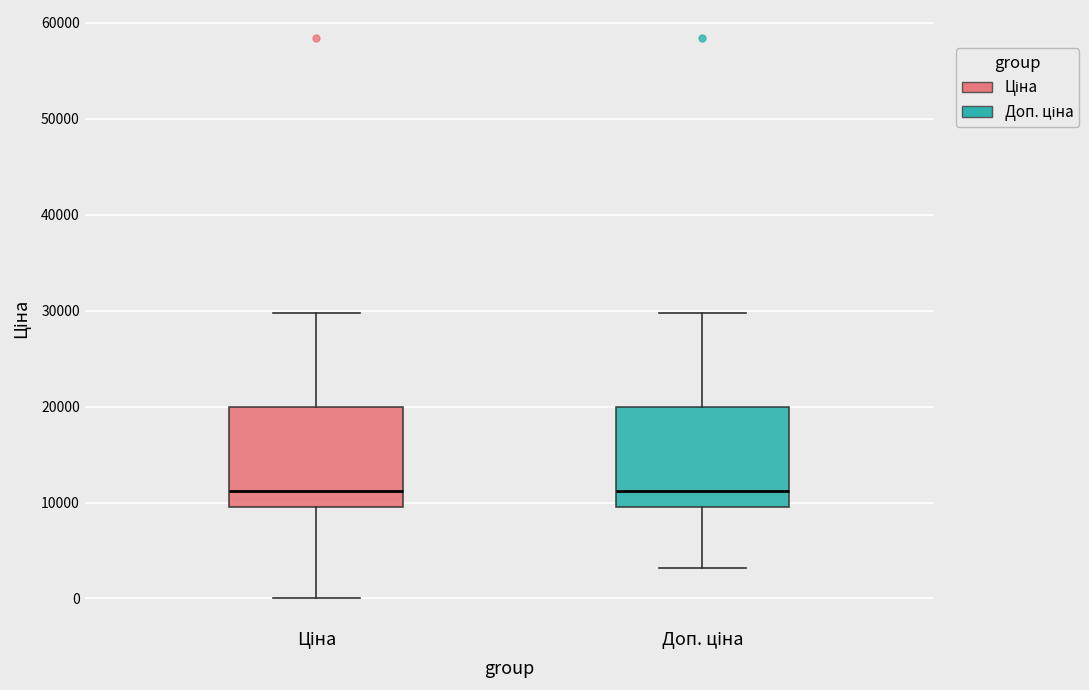

Reading left to right, transcribe this box plot: for each box, give where its median line is, the range the box spans, and where its two whiskers end, as read against the y-axis. The values are not printed on the chart, so give them approximately, as read against the axis.

Ціна: median 11000, box 9000 to 20000, whiskers 0 to 30000
Доп. ціна: median 11000, box 9000 to 20000, whiskers 3000 to 30000